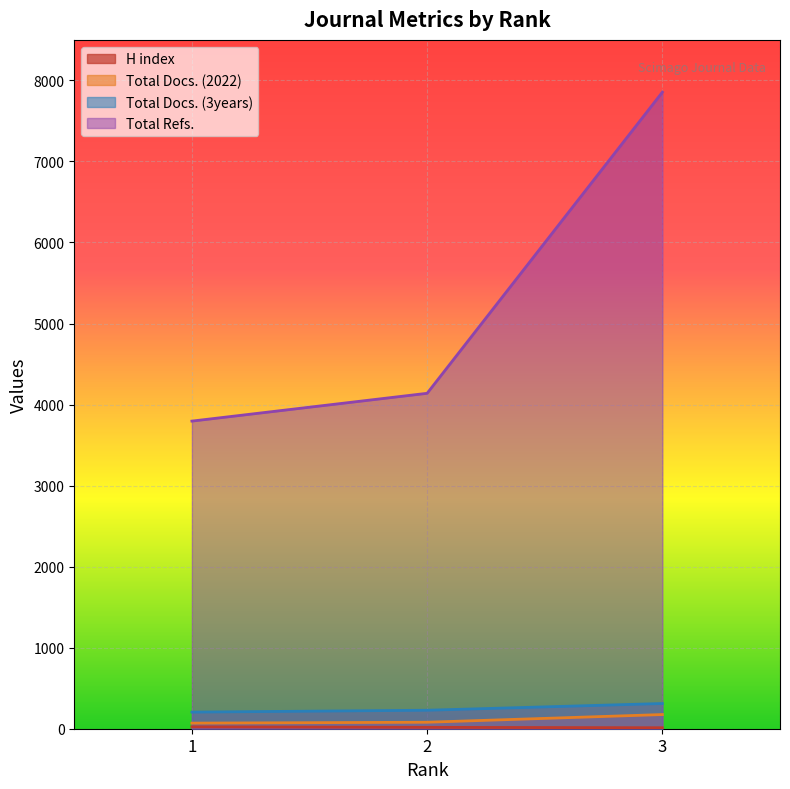

What is the value of the H index point at the 2nd from the left?

17